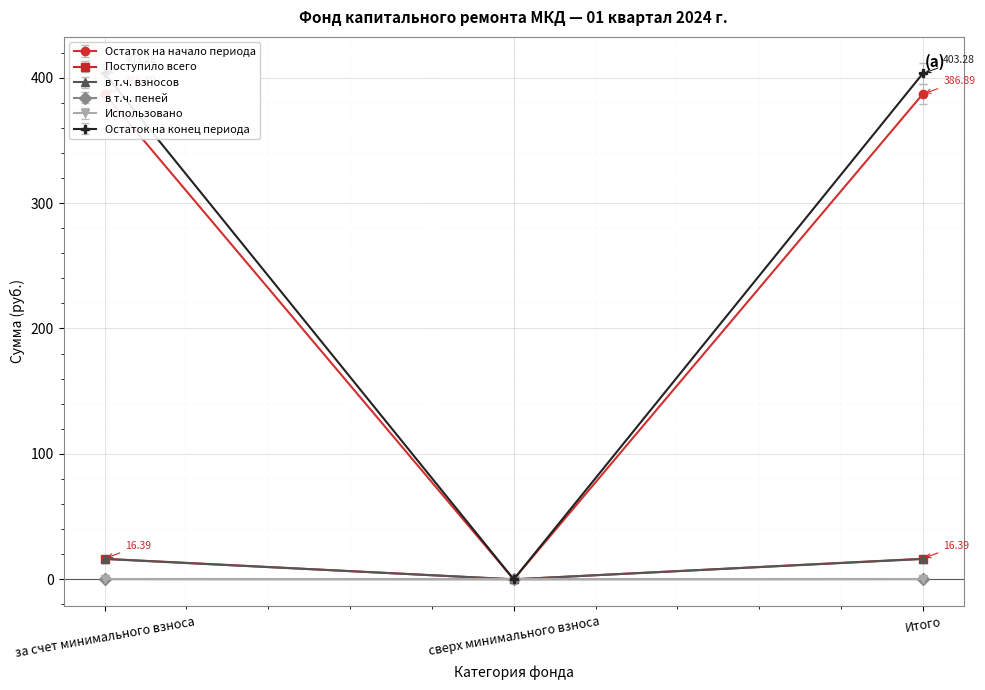

At which label does в т.ч. пеней first exceed 386?

за счет минимального взноса